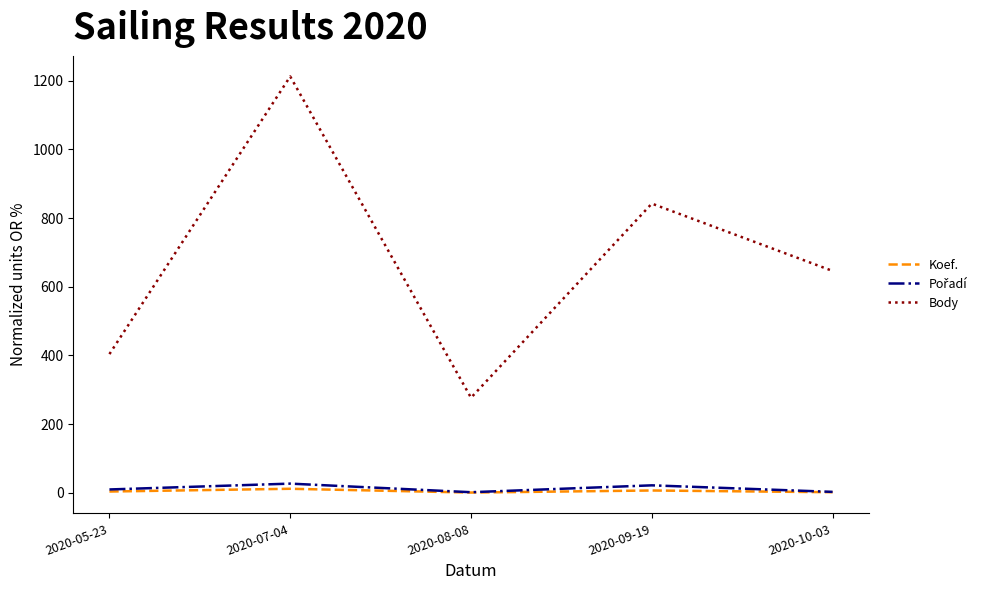

At which label does Body reach its minimum?

2020-08-08